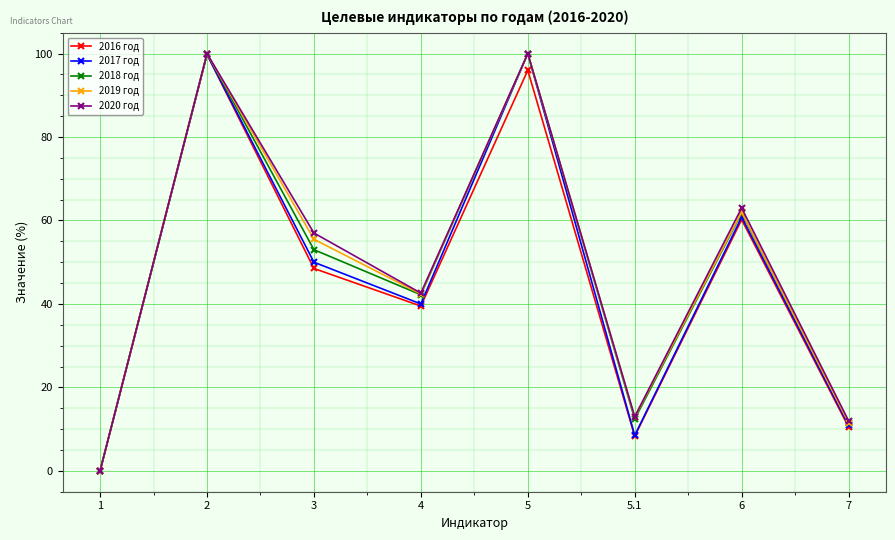

What is the value of the 2018 год point at the 5th from the left?

100.0